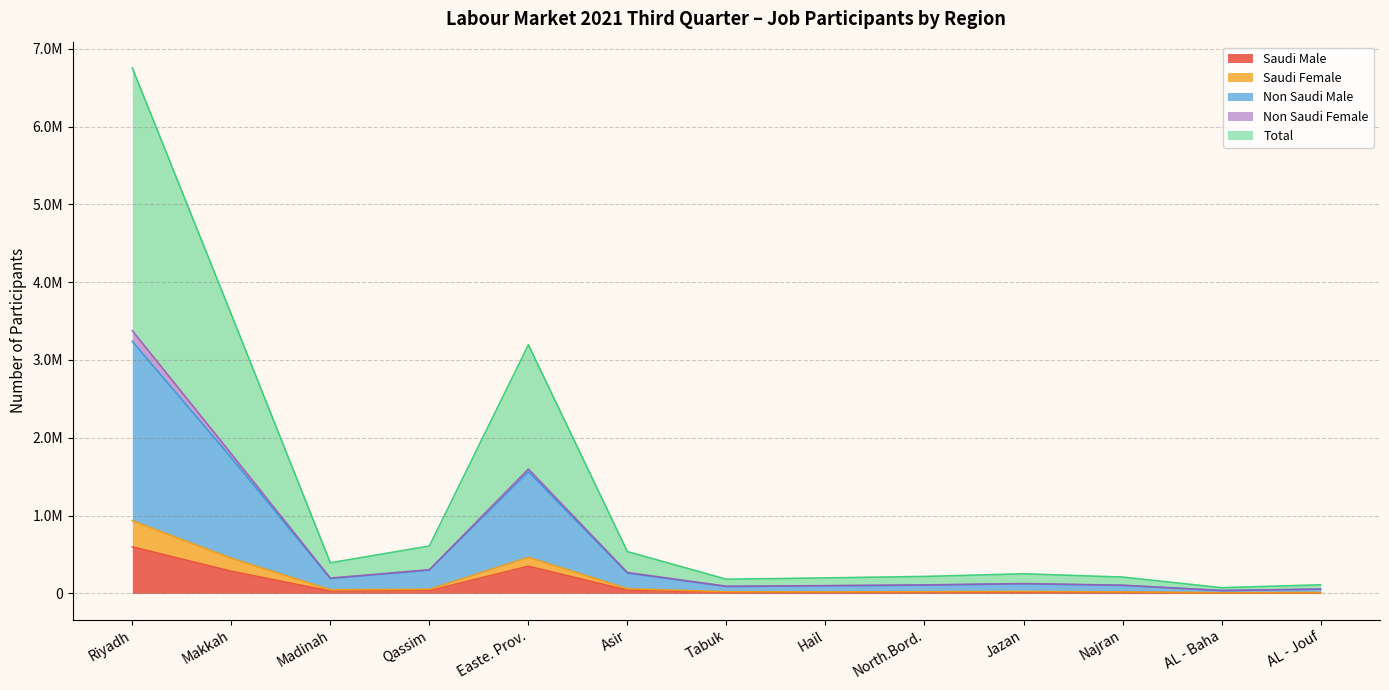

What are all the series names shown in the legend?

Saudi Male, Saudi Female, Non Saudi Male, Non Saudi Female, Total